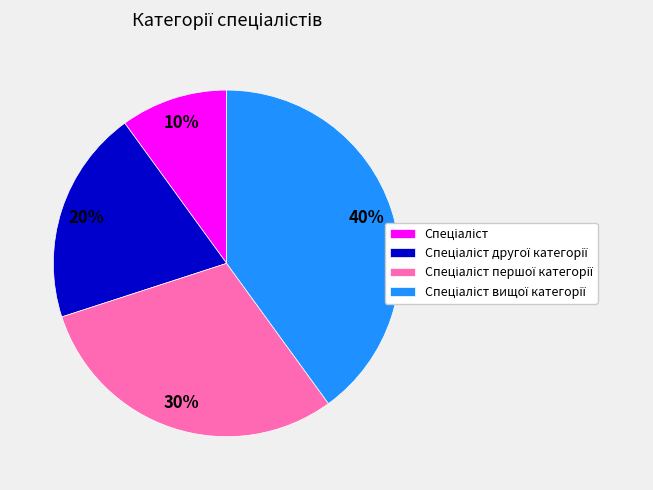

To the nearest percent, what is the average slice percentage?

25%